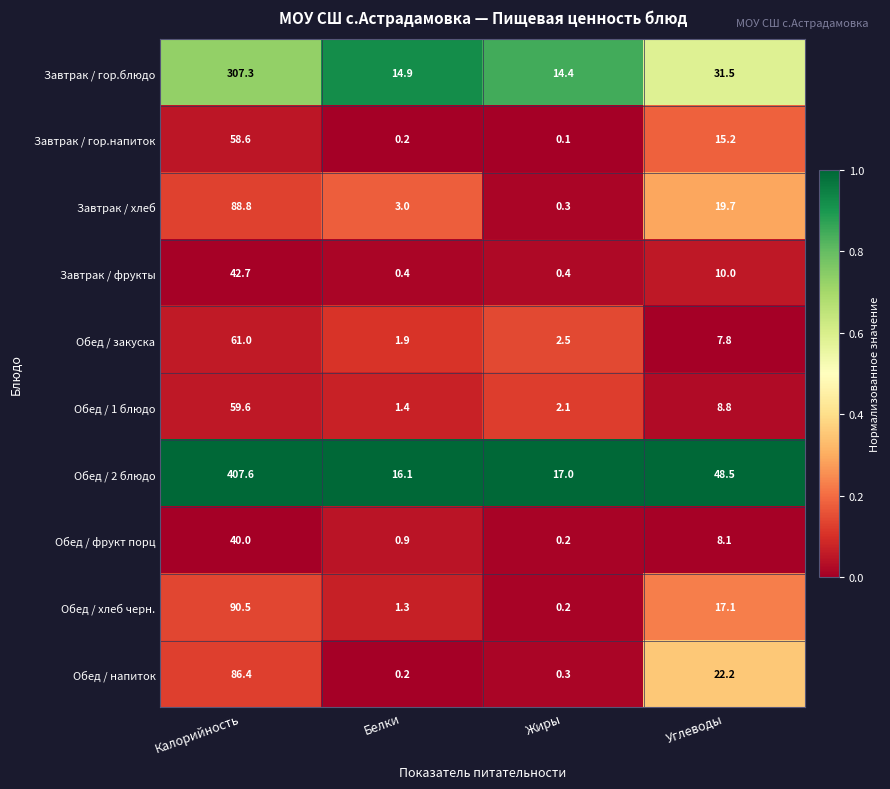

What is the sum of the Обед / хлеб черн. values at Белки and Углеводы?

18.4